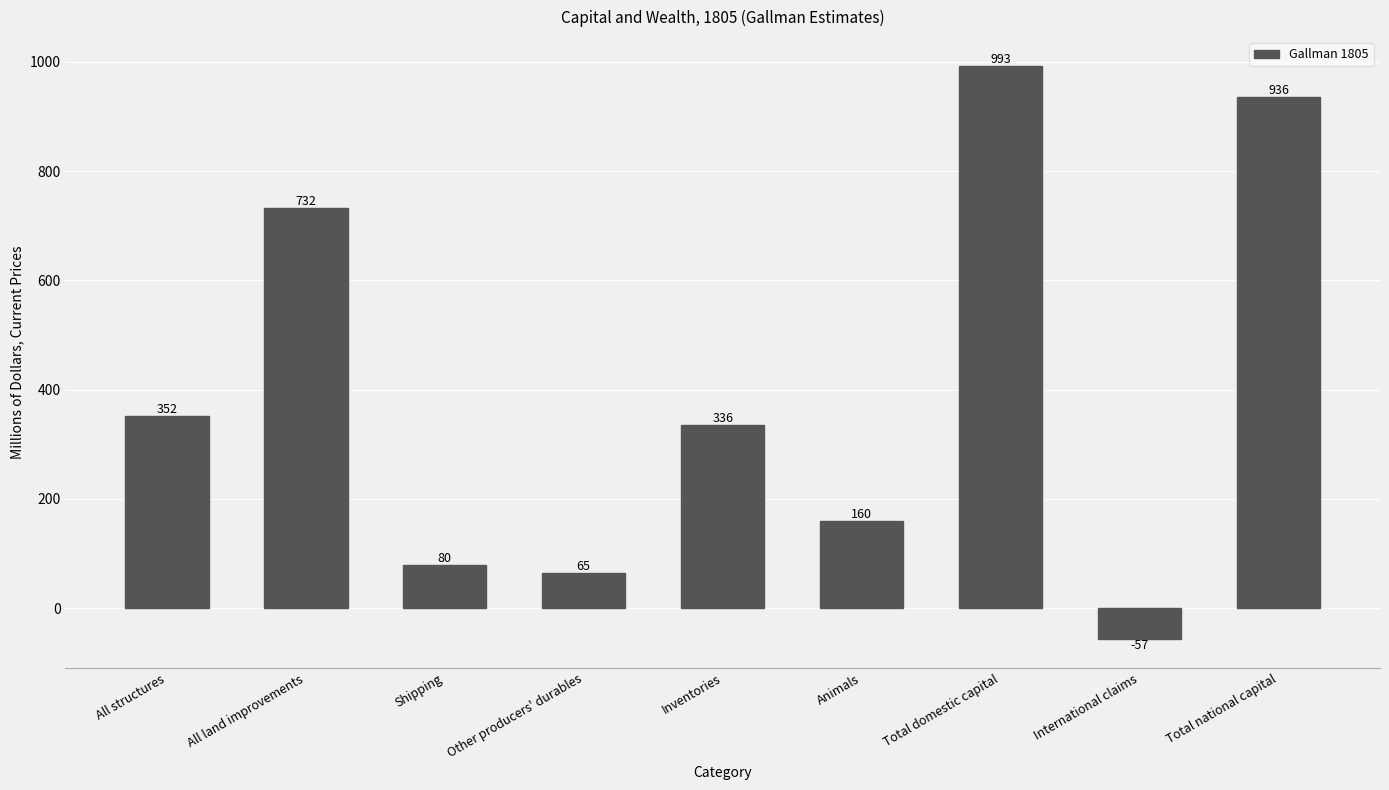

How many data points are less than 336?

4